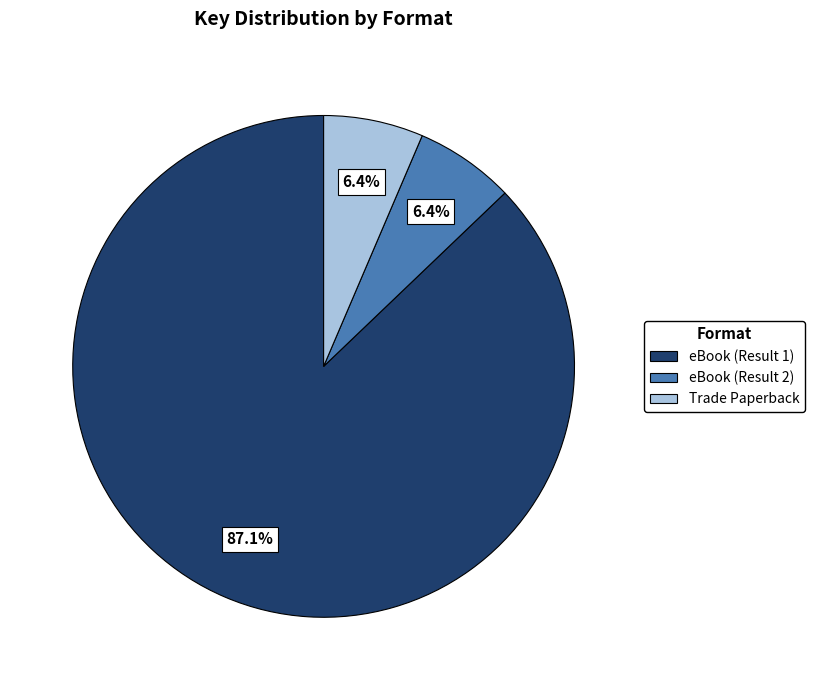

Is eBook (Result 2) the majority of the pie?

No